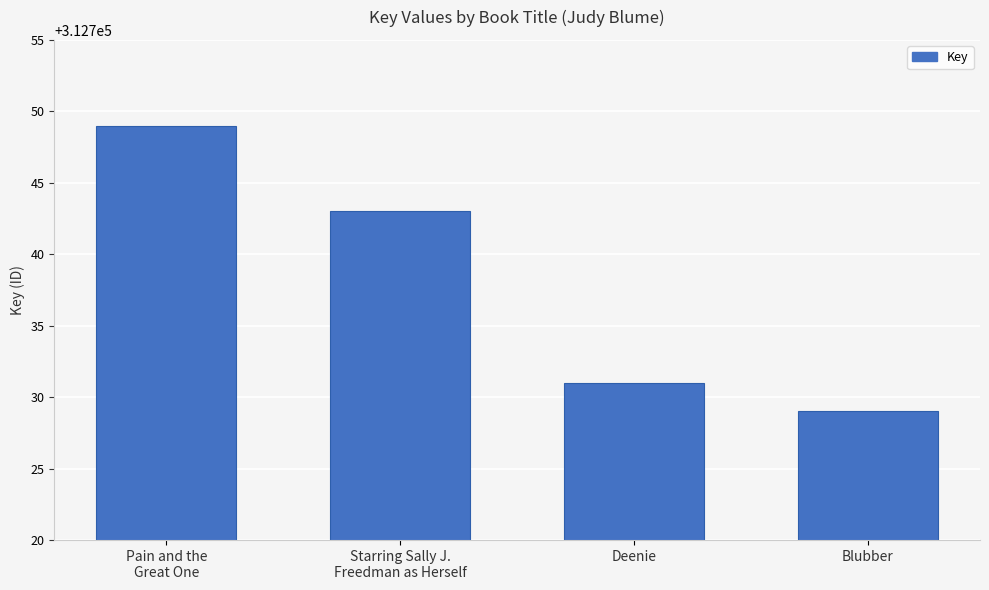

Does the chart contain stacked bars?

No